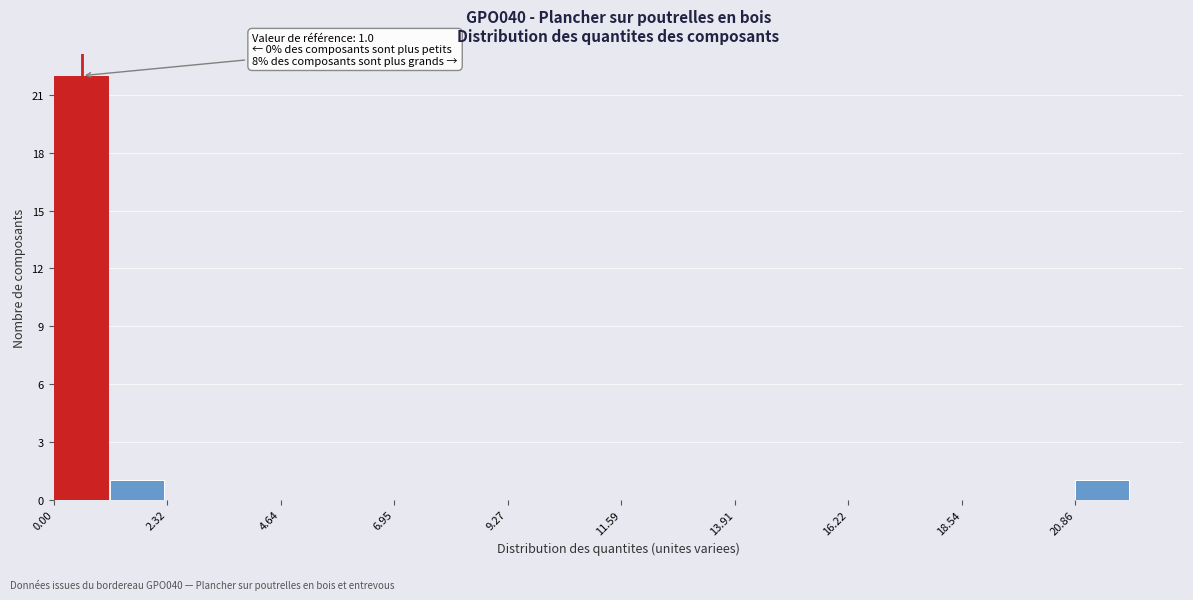

Read against the x-axis, roughly where is the centre of the tallest bar?

0.5